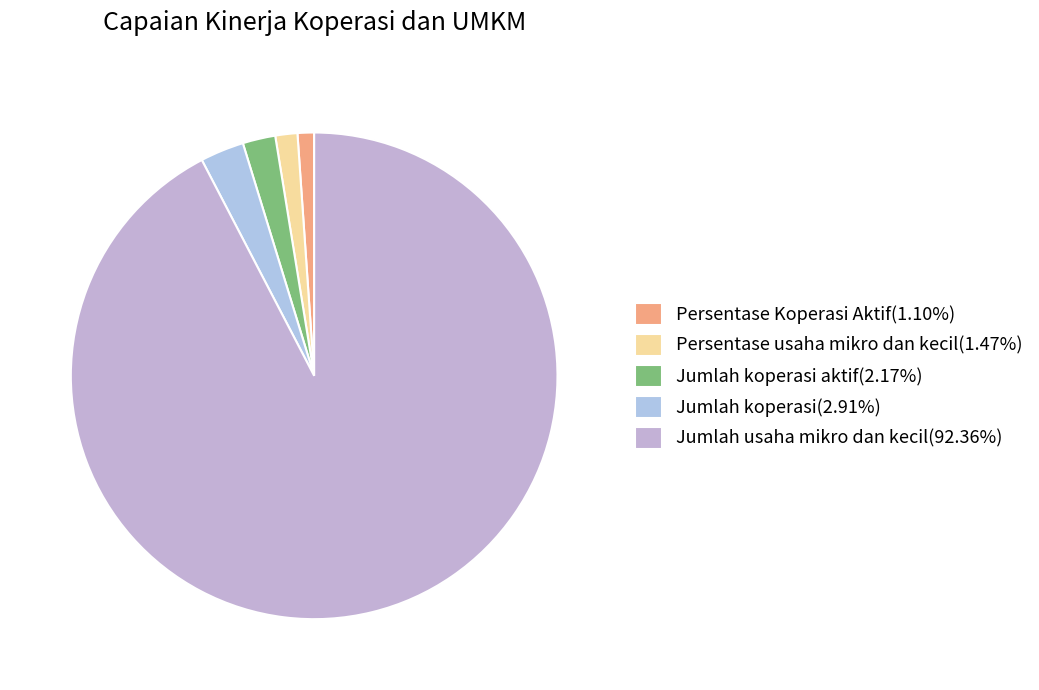

How many slices are in this pie chart?

5